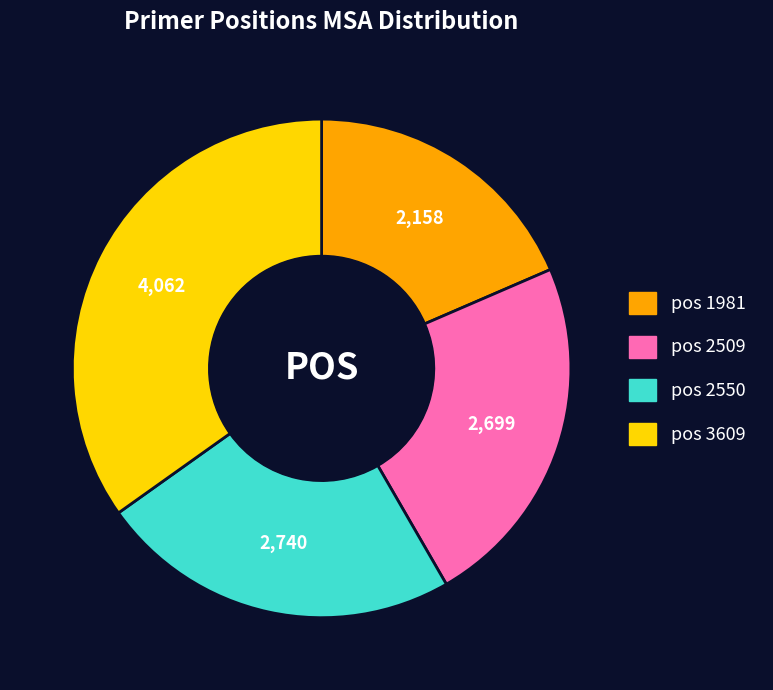

Does pos 3609 represent more than half of the total?

No